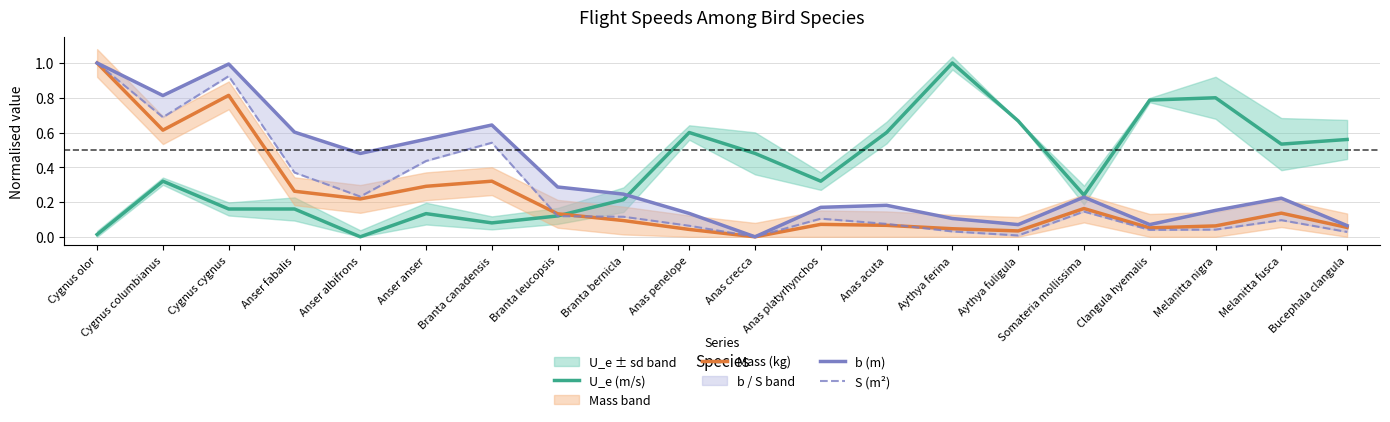

How many times do U_e (m/s) and S (m²) cross each other?

1